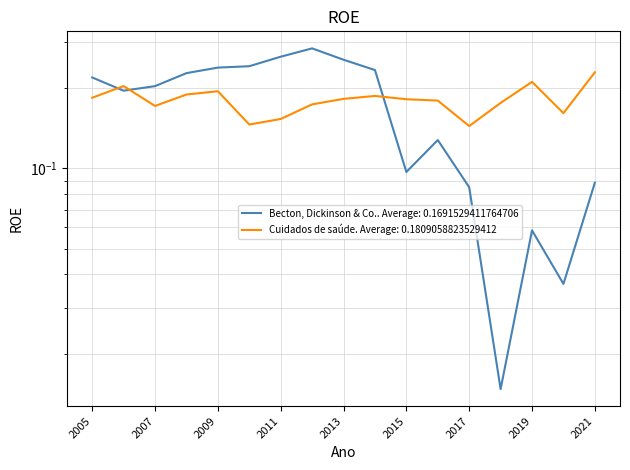

At 2009, list the series in order from smallest to largest.

Cuidados de saúde, Becton, Dickinson & Co.